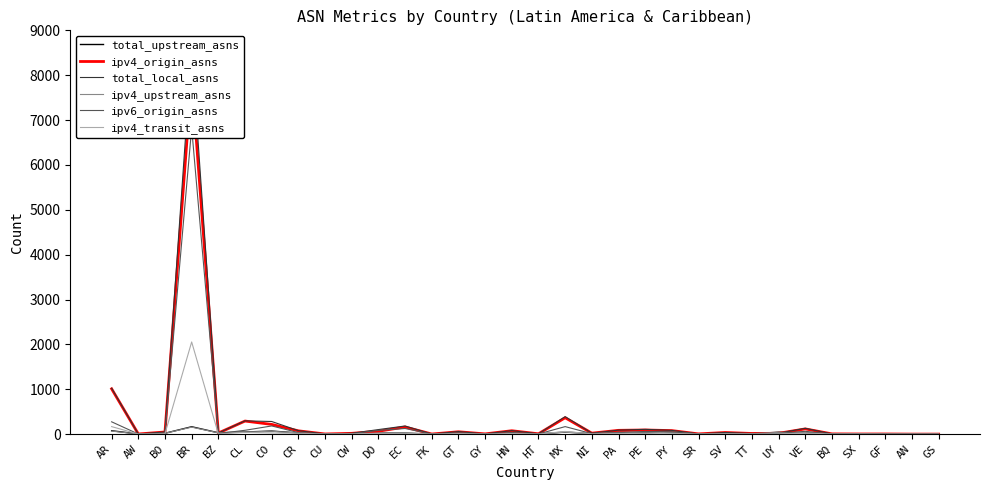

What is the value of the ipv4_origin_asns point at the 22nd from the left?

78